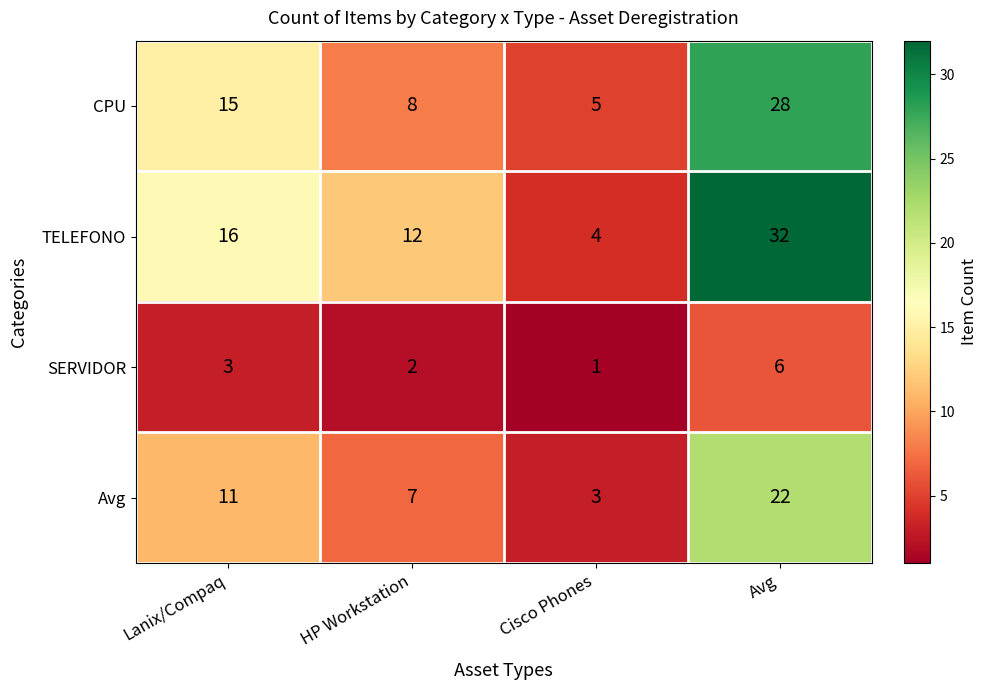

What is the difference between the second highest and minimum values in the Avg series?

8